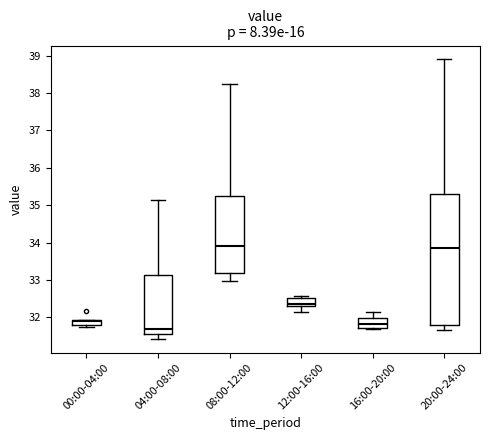

Which box is the tallest, from its lower edge to its upper edge?

20:00-24:00